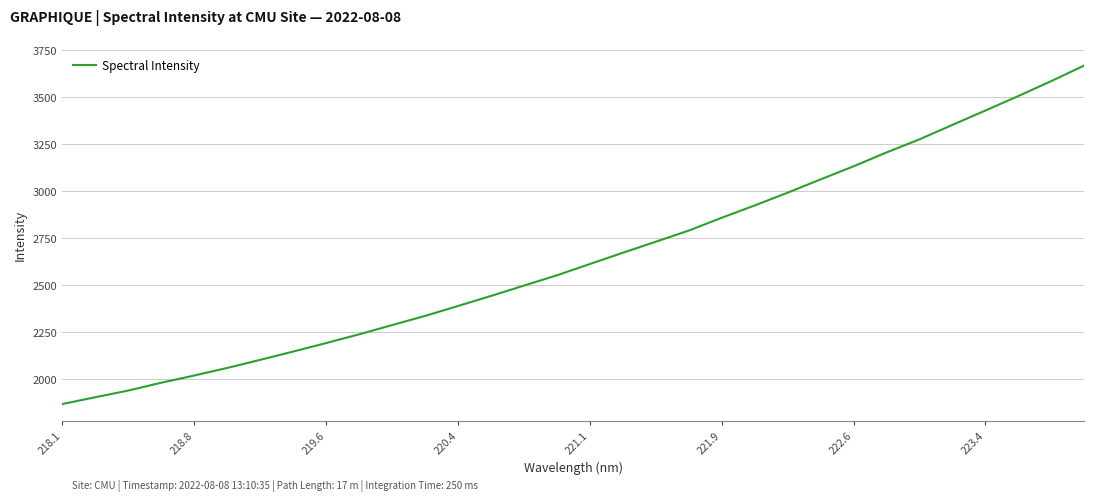

What is the maximum value shown in the chart?

3667.0